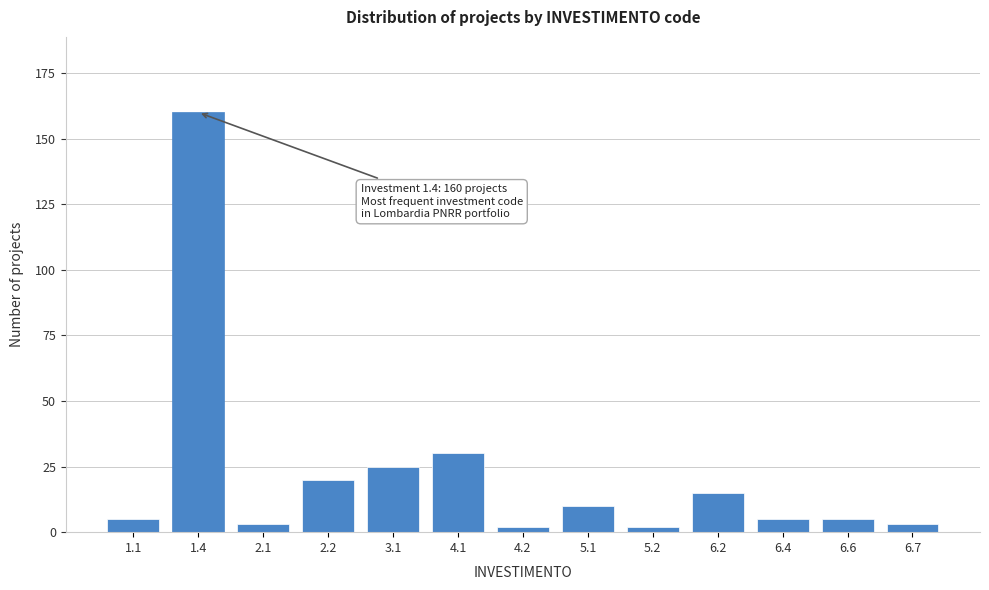

Reading right to left, extract all data points from this chart.

6.7=3	6.6=5	6.4=5	6.2=15	5.2=2	5.1=10	4.2=2	4.1=30	3.1=25	2.2=20	2.1=3	1.4=160	1.1=5